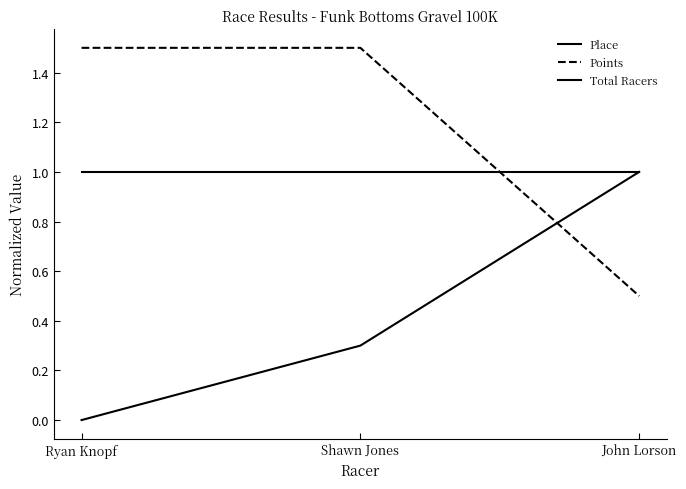

What position from the left is Shawn Jones?

2